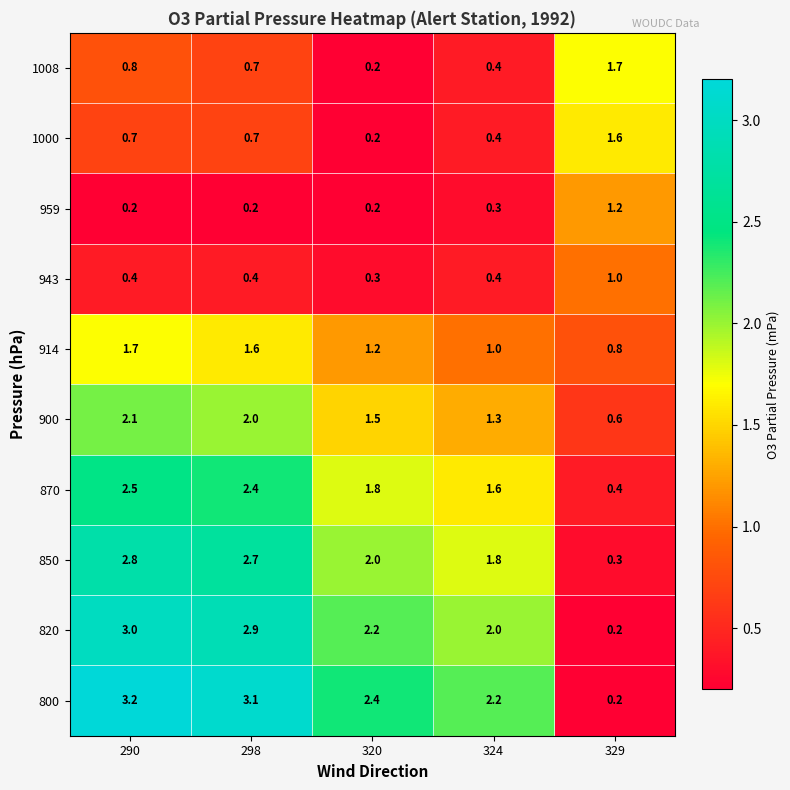

The value of 943 at 298 is 0.4. True or false?

True